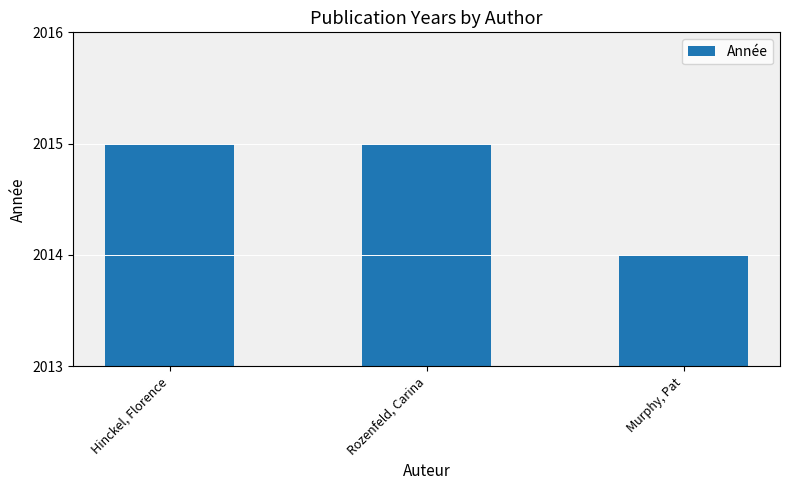

At which category does the chart reach its minimum across all series?

Murphy, Pat